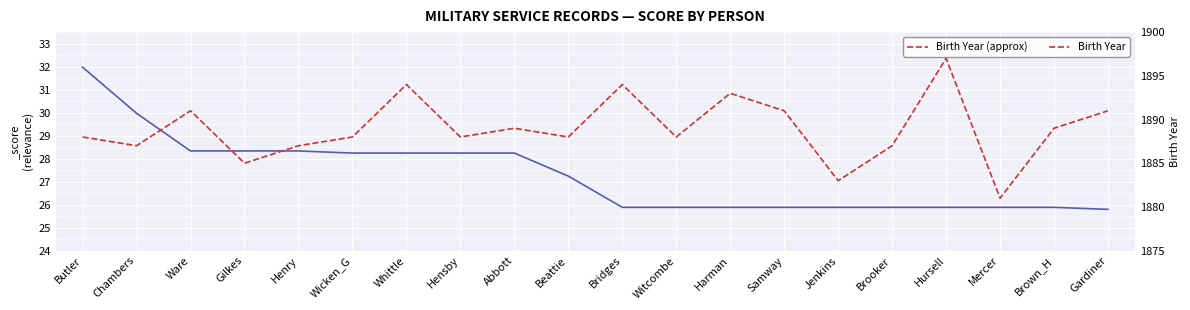

At which label does Birth Year reach its minimum?

Mercer